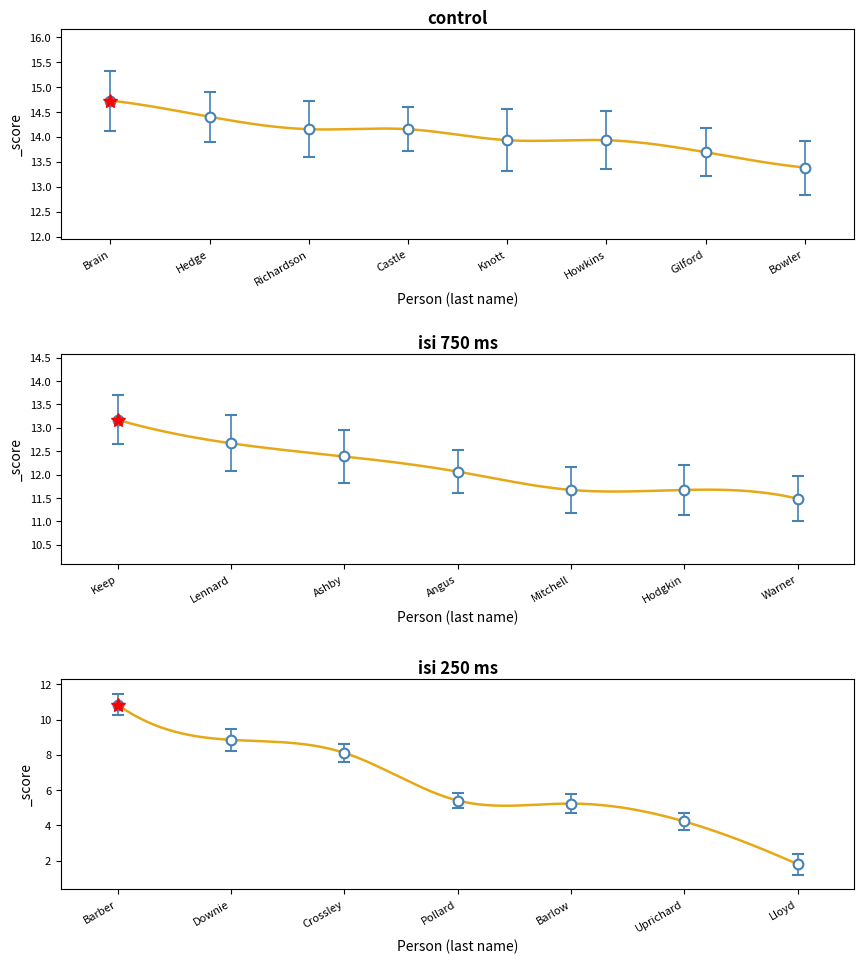

What is the difference between the maximum and minimum values?

12.9